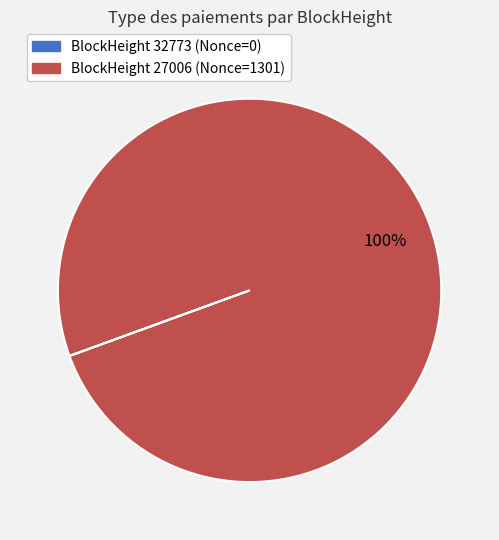

Is there a majority slice in this chart?

Yes